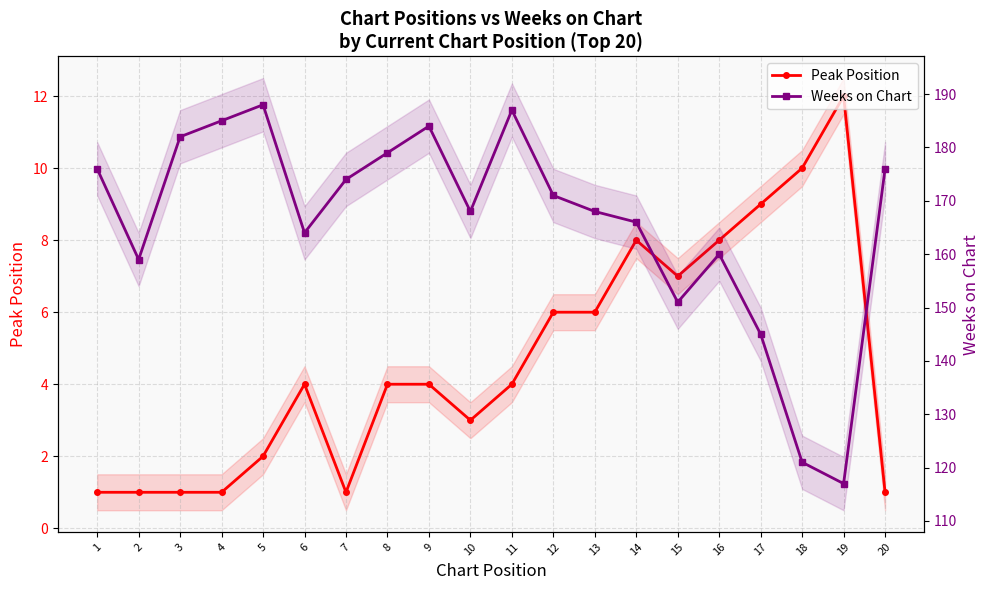

Is this an area chart (filled region under the line)?

No